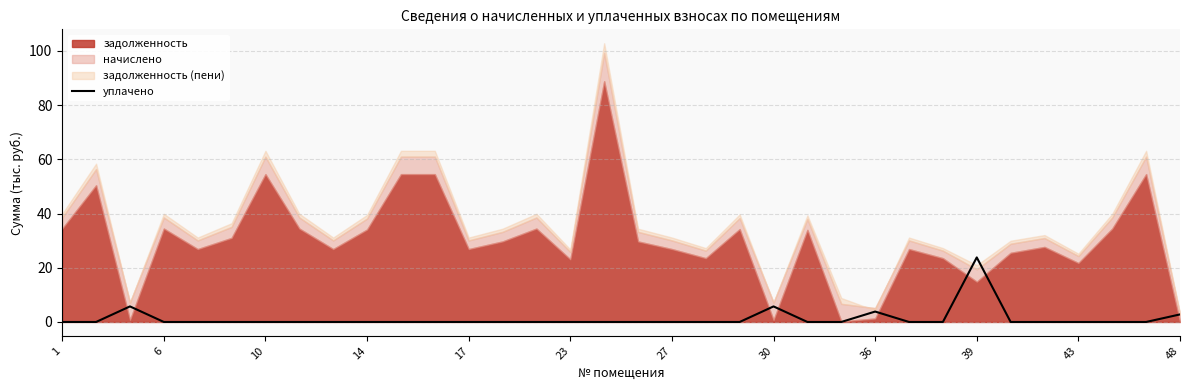

At which label does уплачено reach its peak?

39